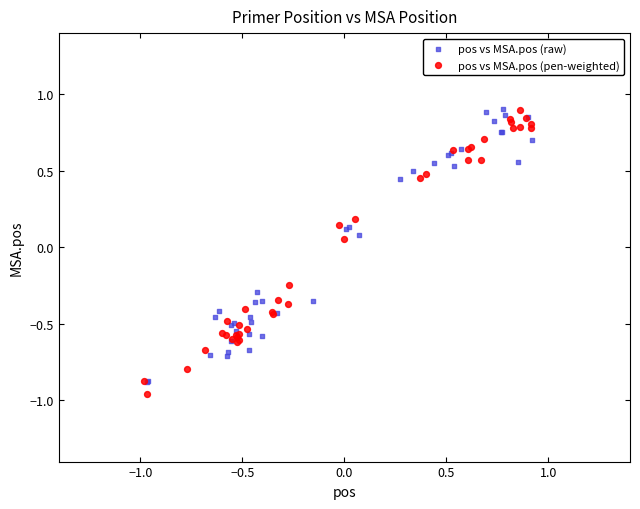

What are all the series names shown in the legend?

pos vs MSA.pos (raw), pos vs MSA.pos (pen-weighted)